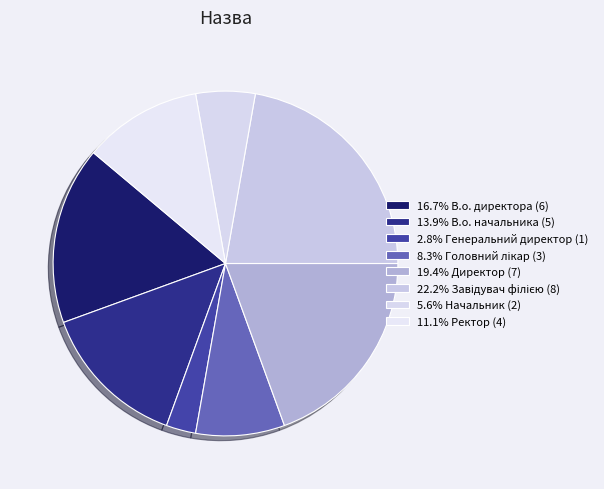

Count the number of slices in the pie.

8